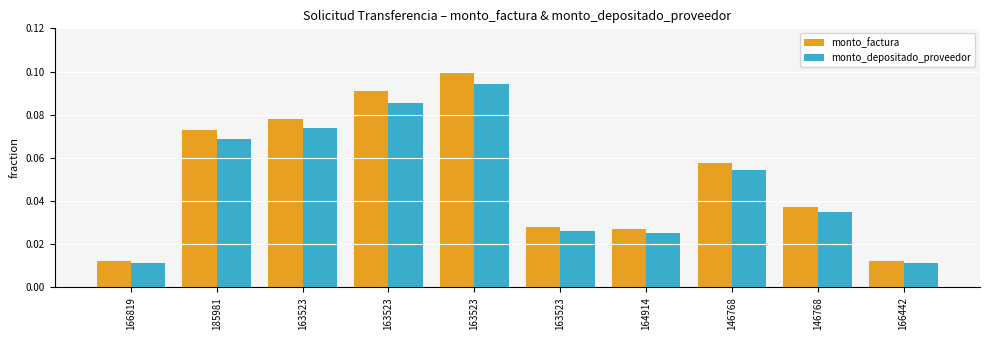

Rank the series at 163523 from highest to lowest value.

monto_factura, monto_depositado_proveedor